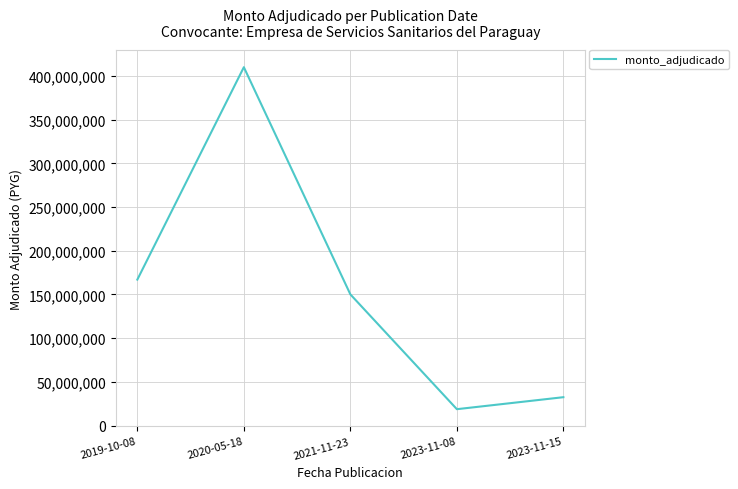

The chart shows a value of 150080000 at 2021-11-23. True or false?

True